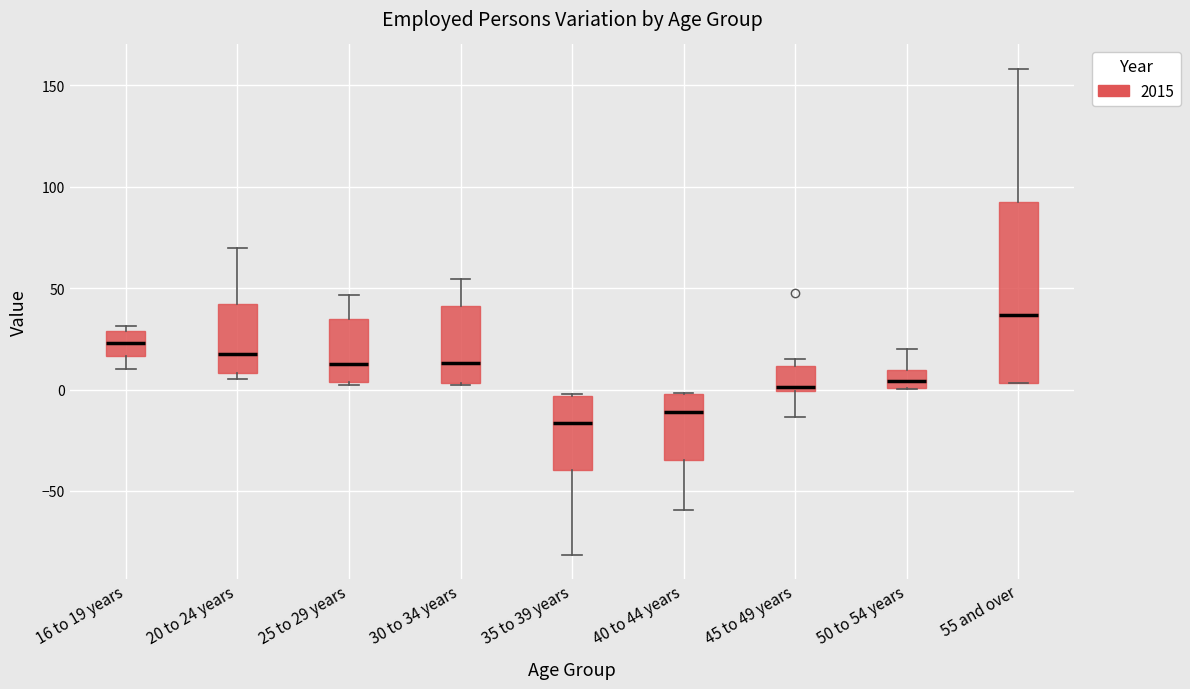

Reading left to right, transcribe this box plot: for each box, give where its median line is, the range the box spans, and where its two whiskers end, as read against the y-axis. The values are not printed on the chart, so give them approximately, as read against the axis.

16 to 19 years: median 25, box 15 to 30, whiskers 10 to 30 (just above the box's upper edge)
20 to 24 years: median 15, box 10 to 40, whiskers 5 to 70
25 to 29 years: median 15, box 5 to 35, whiskers 0 to 45
30 to 34 years: median 15, box 5 to 40, whiskers 0 to 55
35 to 39 years: median -15, box -40 to -5, whiskers -80 to 0
40 to 44 years: median -10, box -35 to 0, whiskers -60 to 0
45 to 49 years: median 0, box 0 to 10, whiskers -15 to 15
50 to 54 years: median 5, box 0 to 10, whiskers 0 to 20
55 and over: median 35, box 5 to 90, whiskers 5 to 160